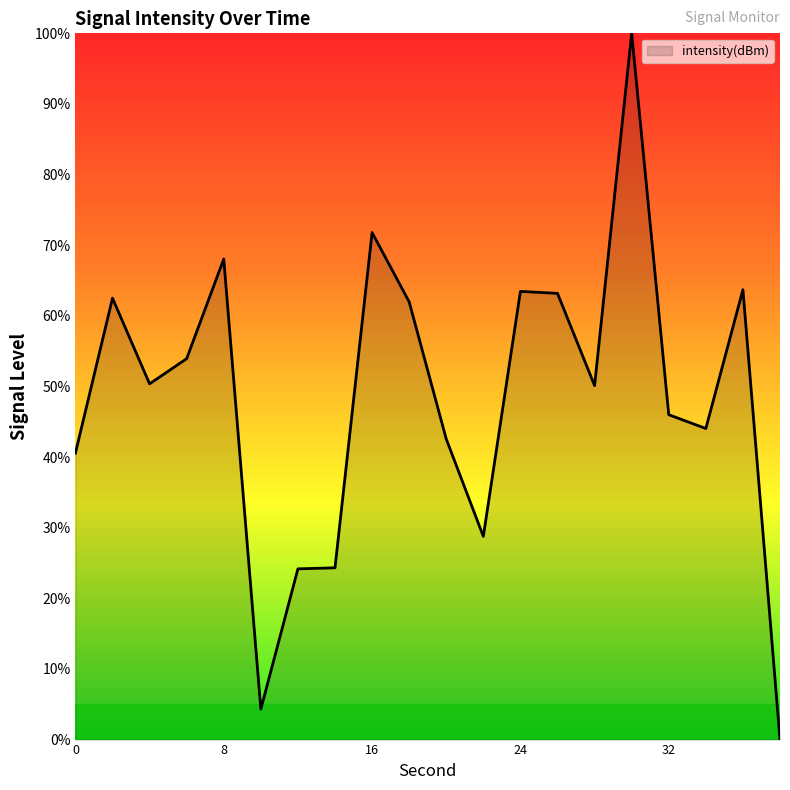

What is the difference between the maximum and minimum values?

100.0